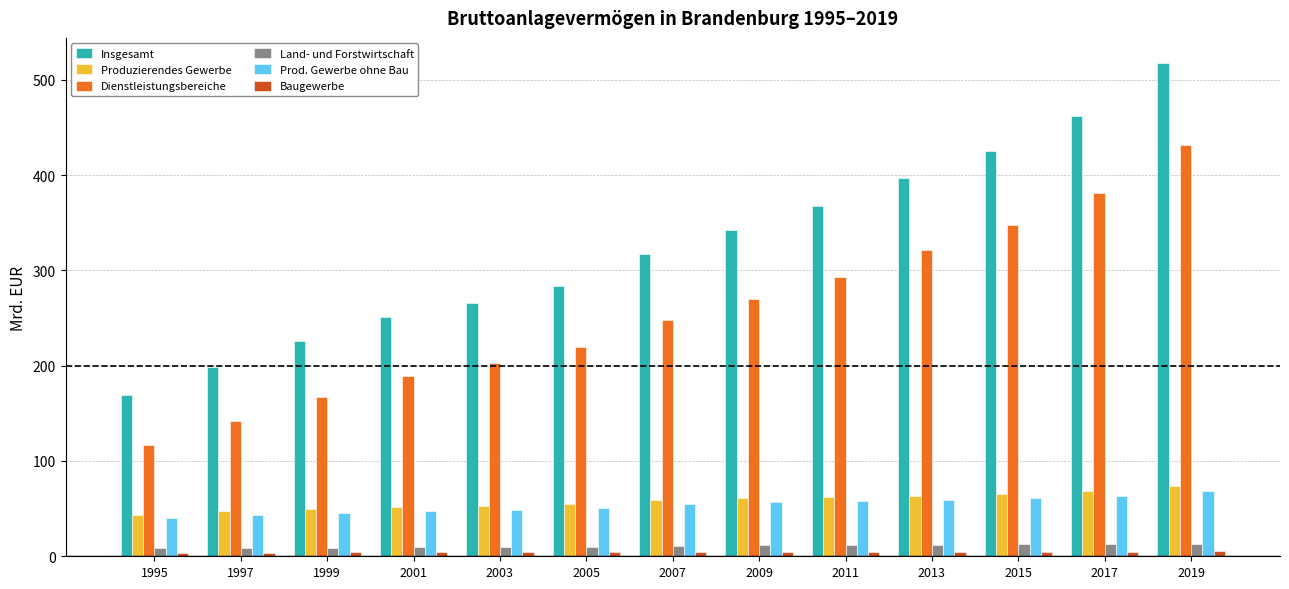

List the labels in order of Dienstleistungsbereiche value, largest first.

2019, 2017, 2015, 2013, 2011, 2009, 2007, 2005, 2003, 2001, 1999, 1997, 1995